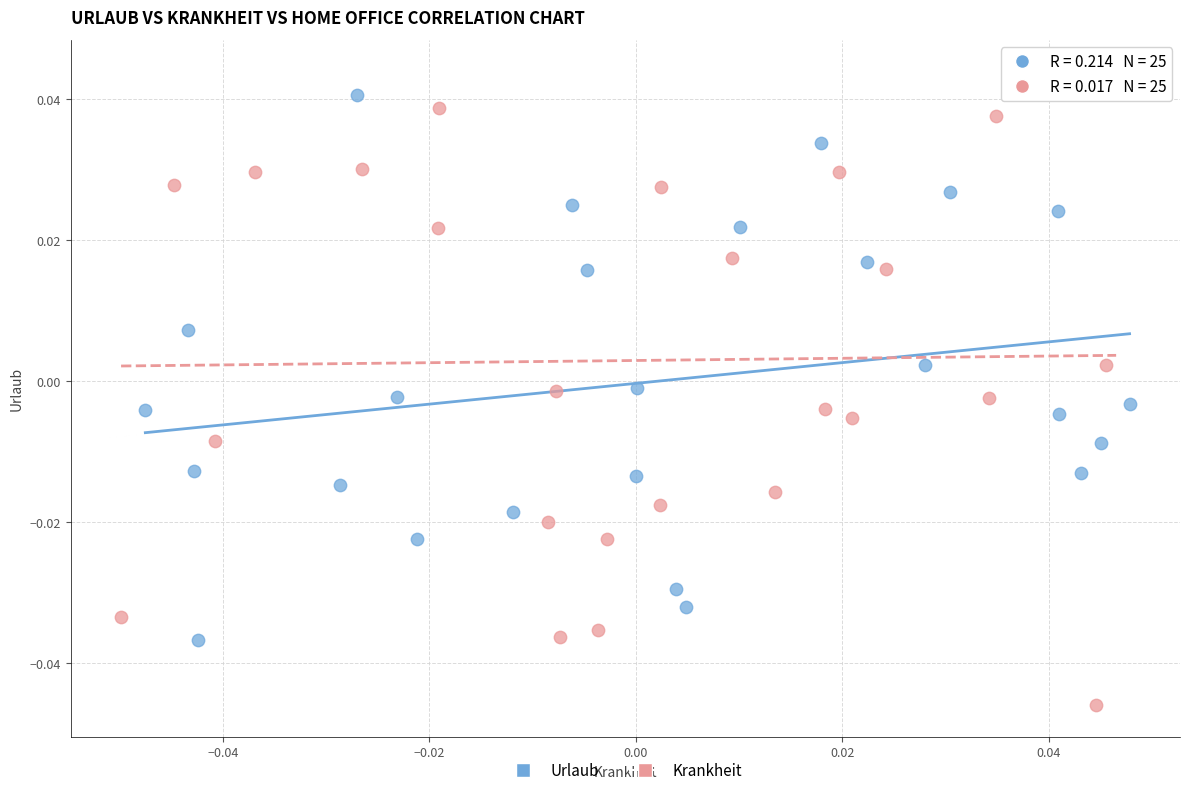

Which series contains the lowest Y value?

Krankheit